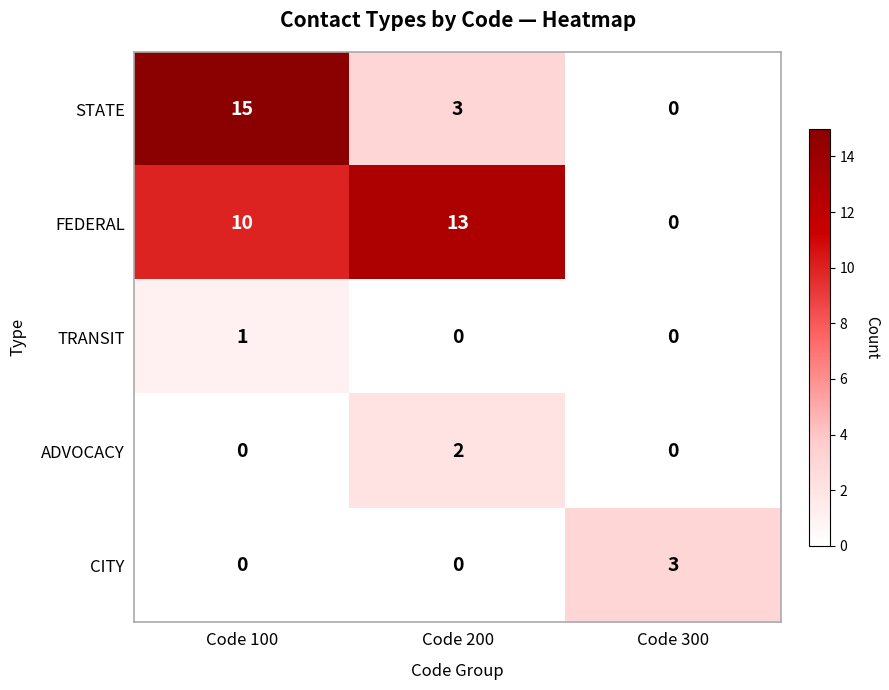

Which series has the largest total across all categories?

FEDERAL